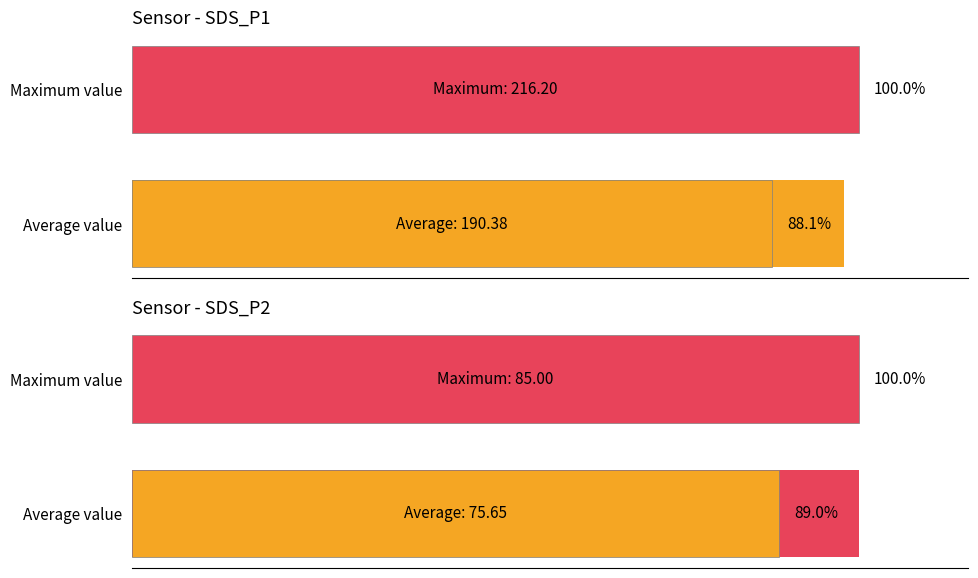

List the labels in order of SDS_P2 value, largest first.

Maximum value, Average value